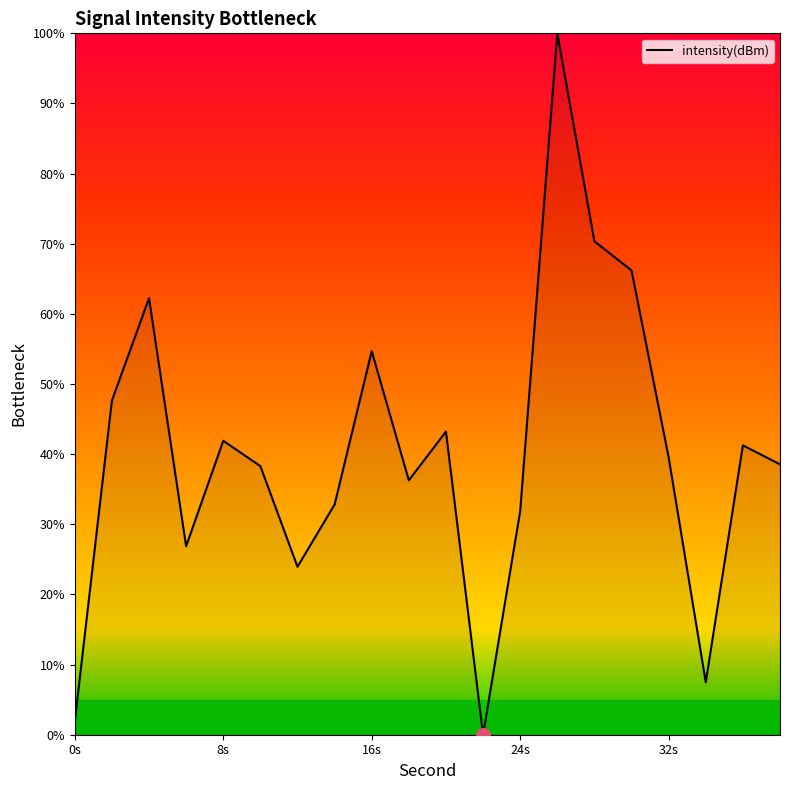

True or false: there are more than 1 points higher than both neighbors.

True